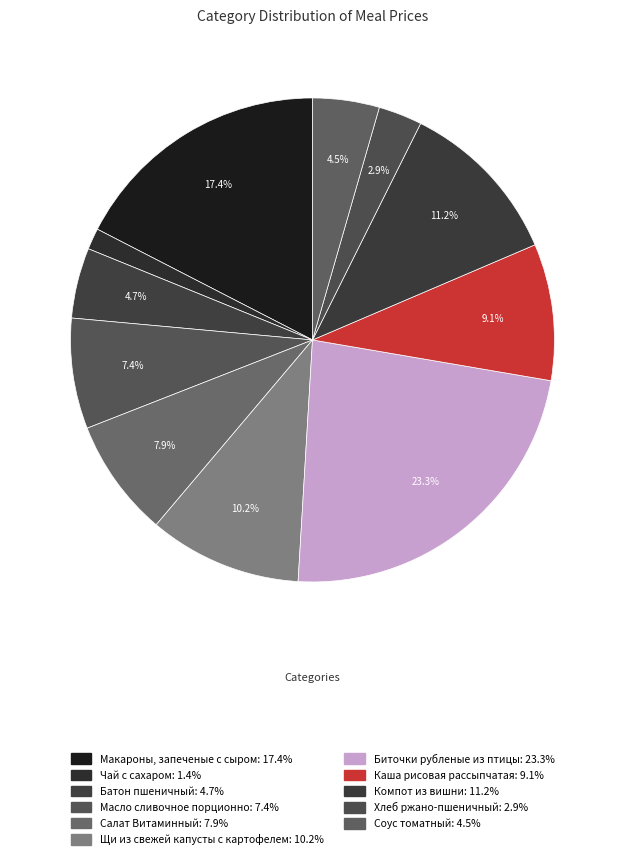

How many slices are in this pie chart?

11